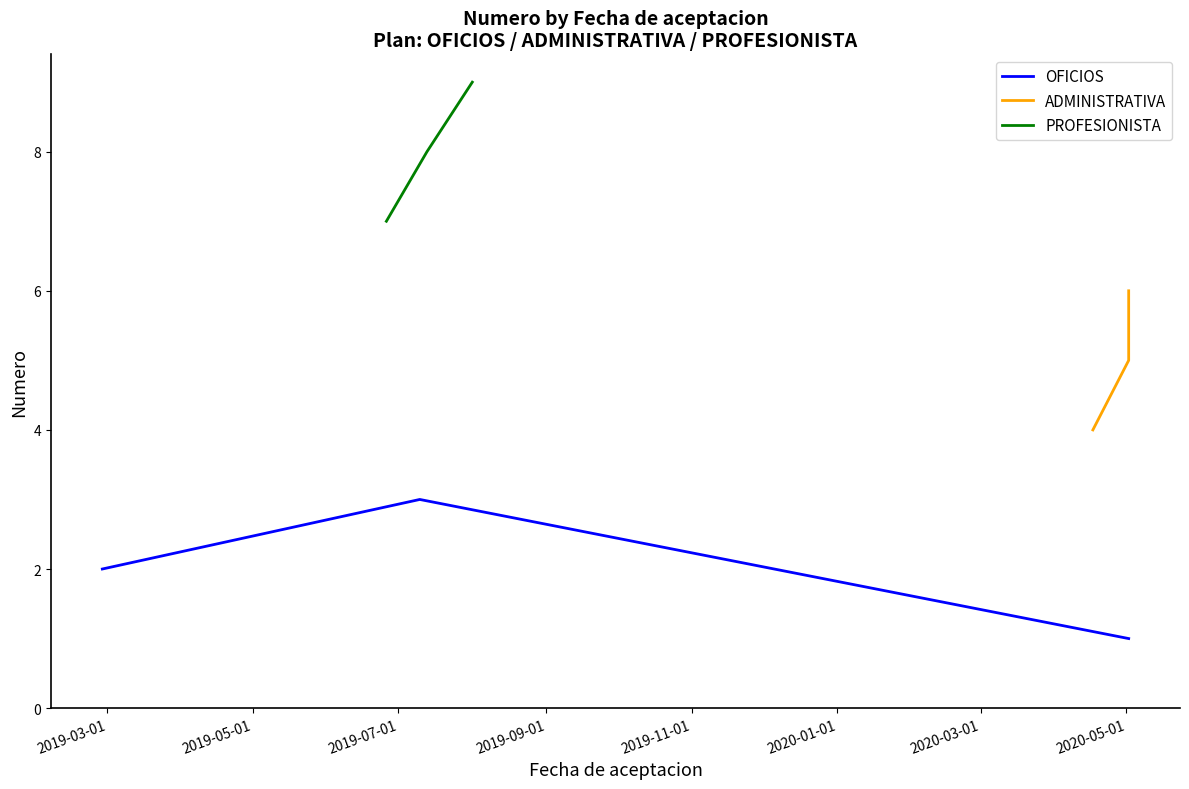

What is the maximum value for OFICIOS?

3